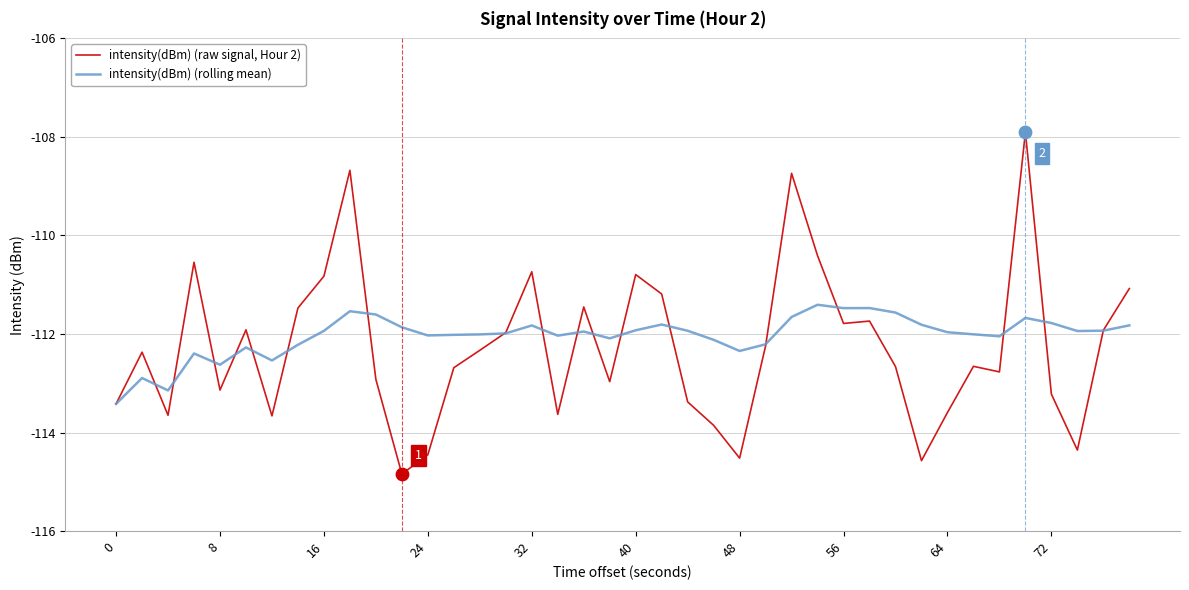

What are all the series names shown in the legend?

intensity(dBm) (raw signal, Hour 2), intensity(dBm) (rolling mean)